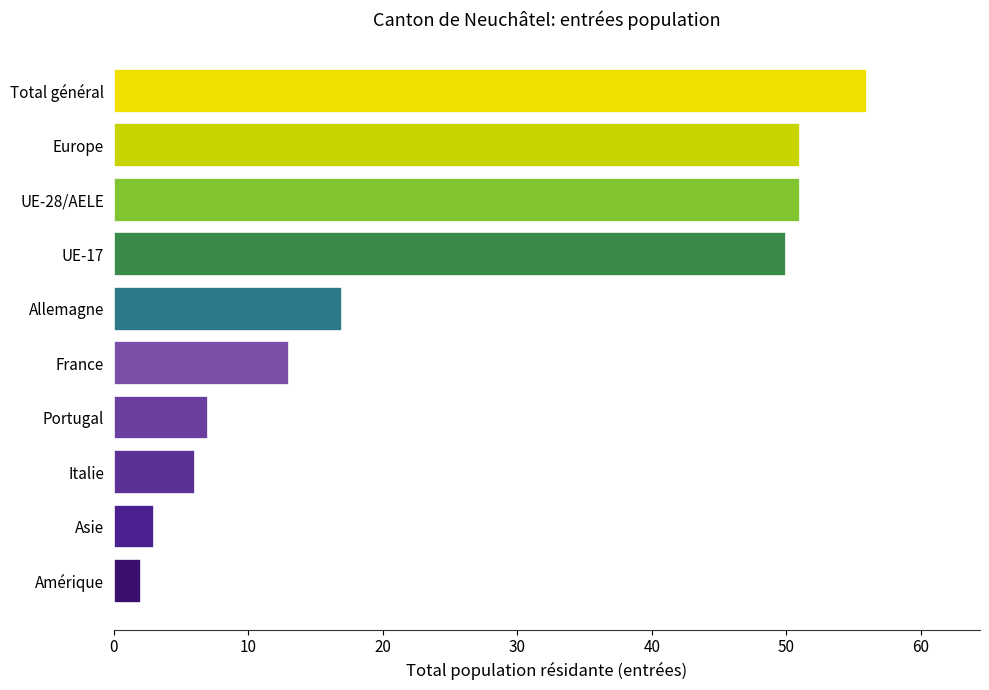

How many data points are less than 17?

5